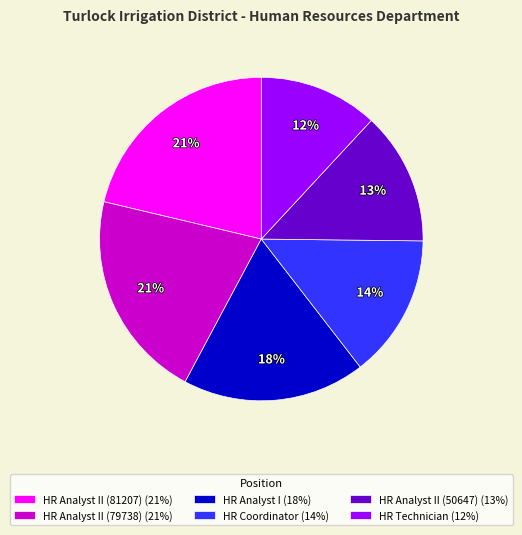

How many segments does this pie chart have?

6